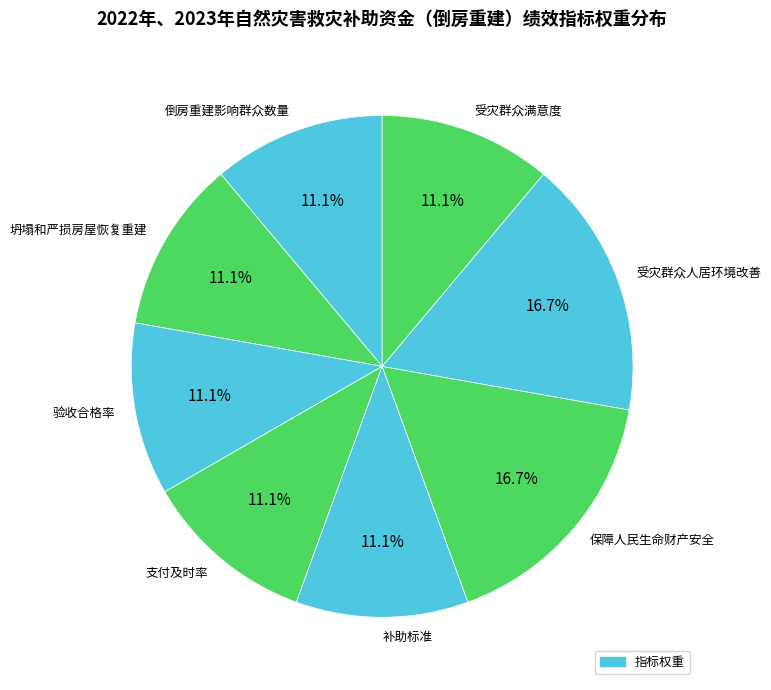

What percentage do 补助标准 and 保障人民生命财产安全 together represent?

27.8%